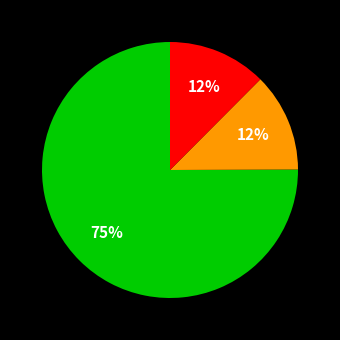

Is there any slice that represents more than half of the pie?

Yes